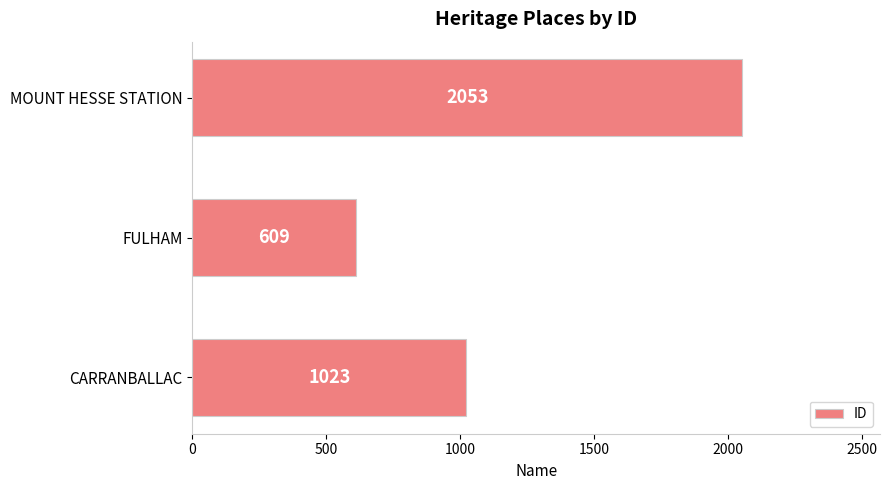

At which category does the chart reach its peak across all series?

MOUNT HESSE STATION